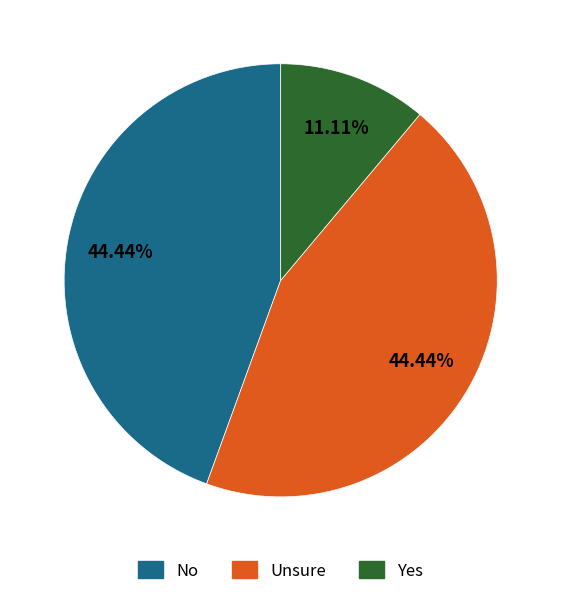

Is there a majority slice in this chart?

No